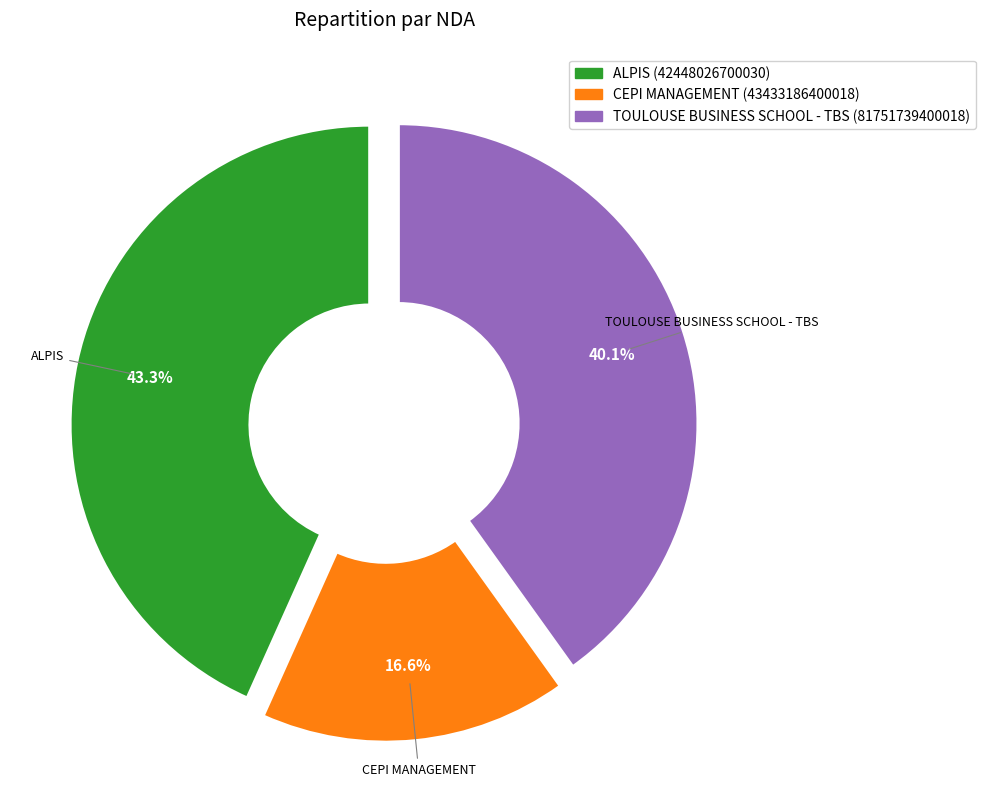

Is there a majority slice in this chart?

No